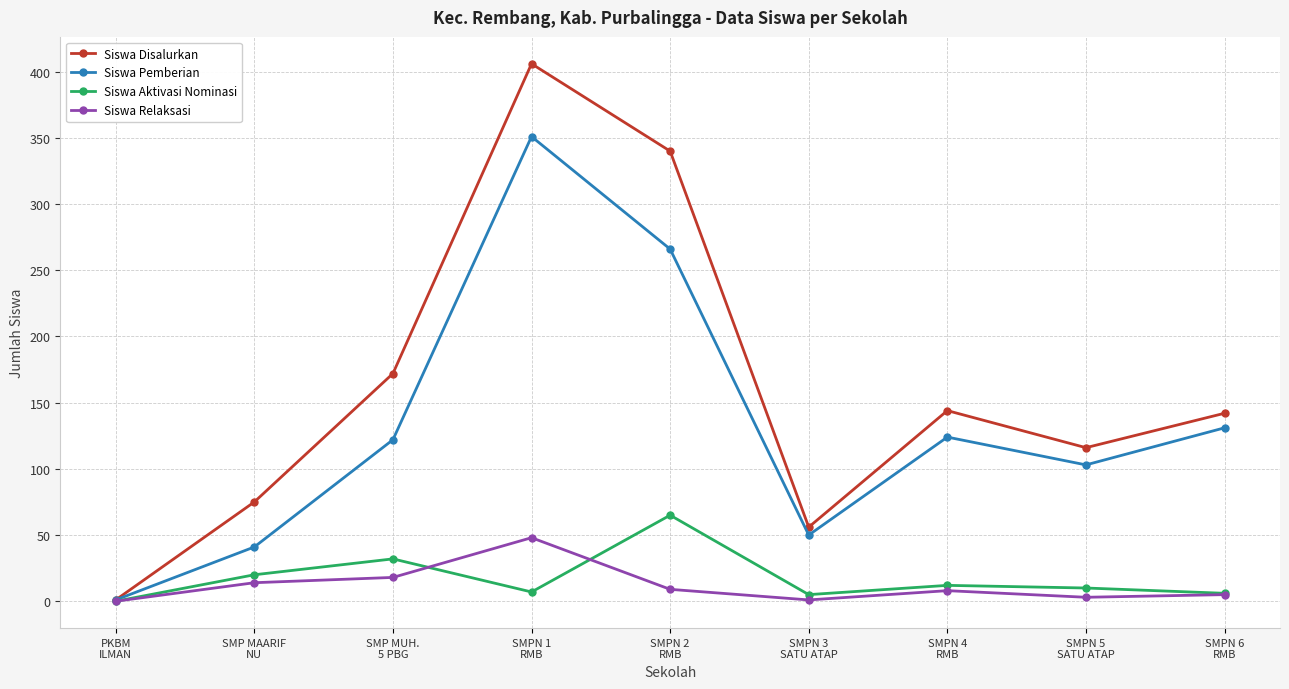

Which category has the lowest value in the Siswa Disalurkan series?

PKBM
ILMAN